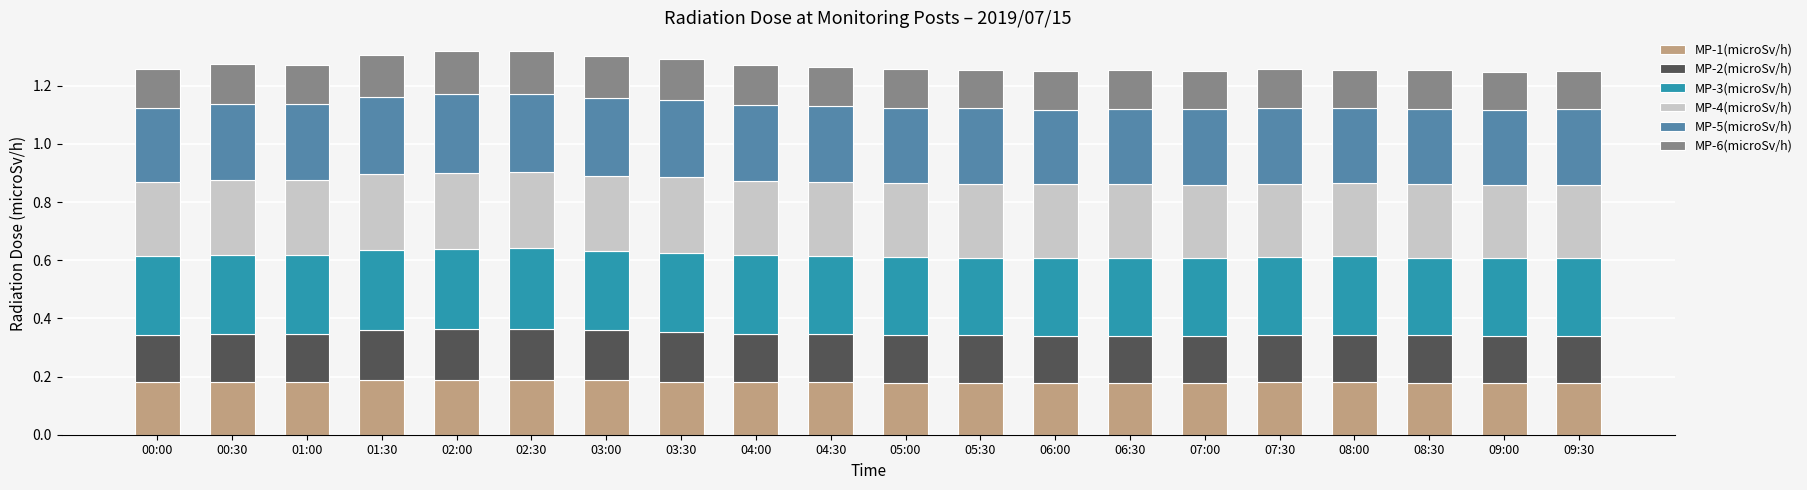

Is it true that MP-1(microSv/h) equals 0.3 at 03:00?

False